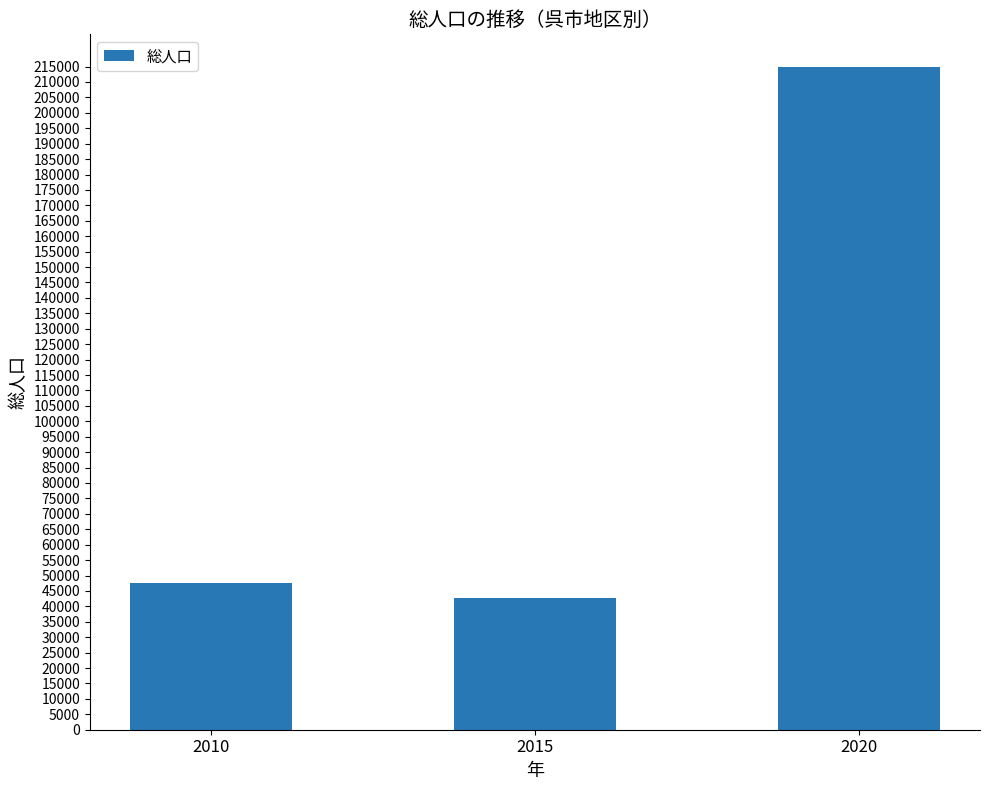

Rank the categories by value from lowest to highest.

2015, 2010, 2020